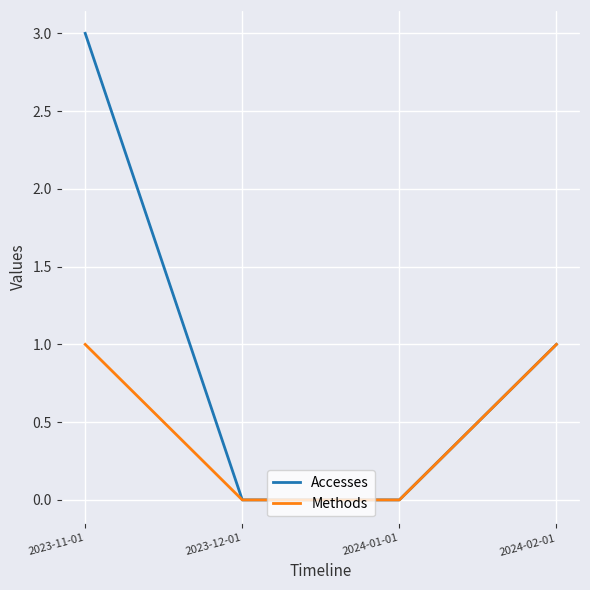

Which series has the widest spread of values?

Accesses